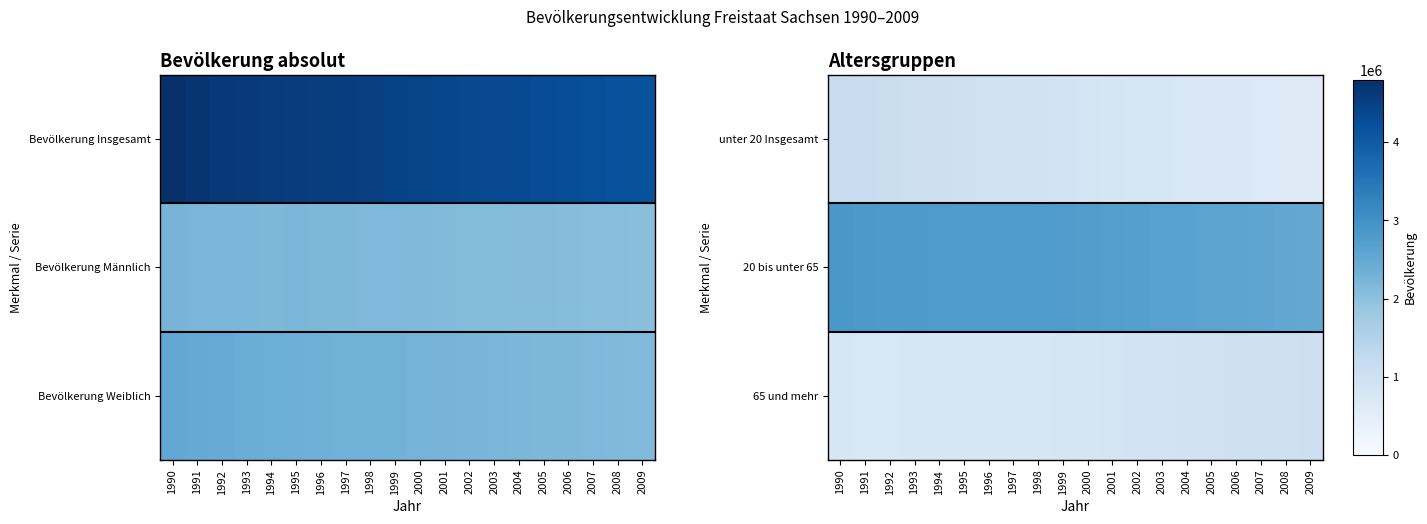

Which series has the largest range (max minus min)?

unter 20 Insgesamt